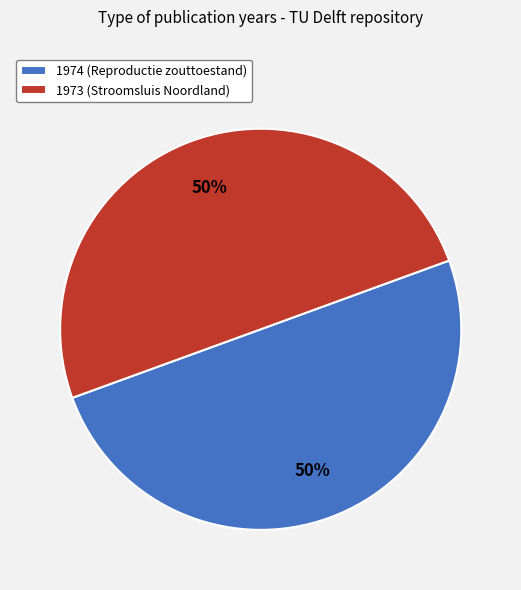

Do 1974 (Reproductie zouttoestand) and 1973 (Stroomsluis Noordland) together represent more than half of the pie?

Yes